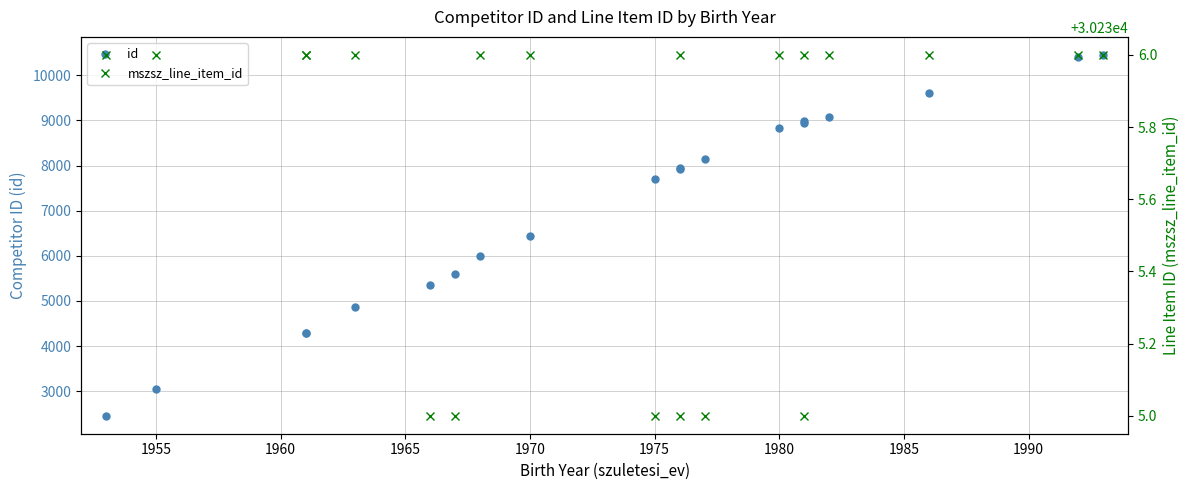

Reading right to left, list all the values displayed in this chart.

id: 10453	10409	9614	9081	8955	8983	8839	8152	7914	7937	7713	6440	6003	5604	5351	4865	4299	4284	3054	2456
mszsz_line_item_id: 30236	30236	30236	30236	30236	30235	30236	30235	30236	30235	30235	30236	30236	30235	30235	30236	30236	30236	30236	30236